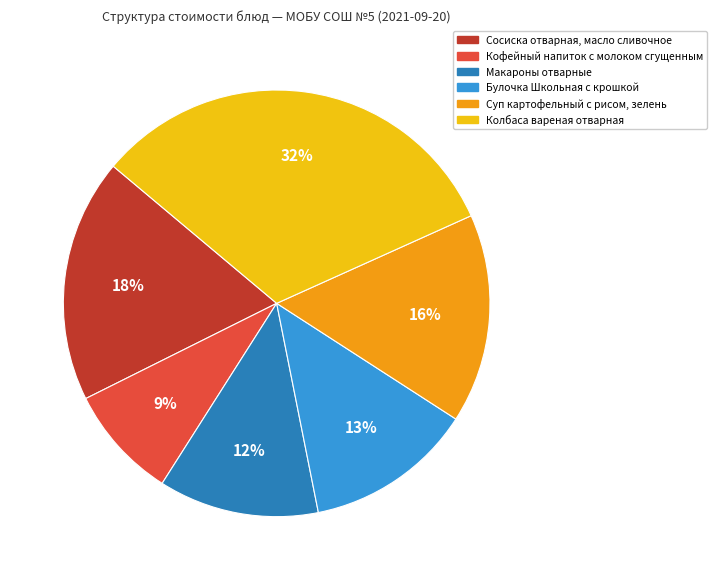

Does Кофейный напиток с молоком сгущенным represent more than half of the total?

No